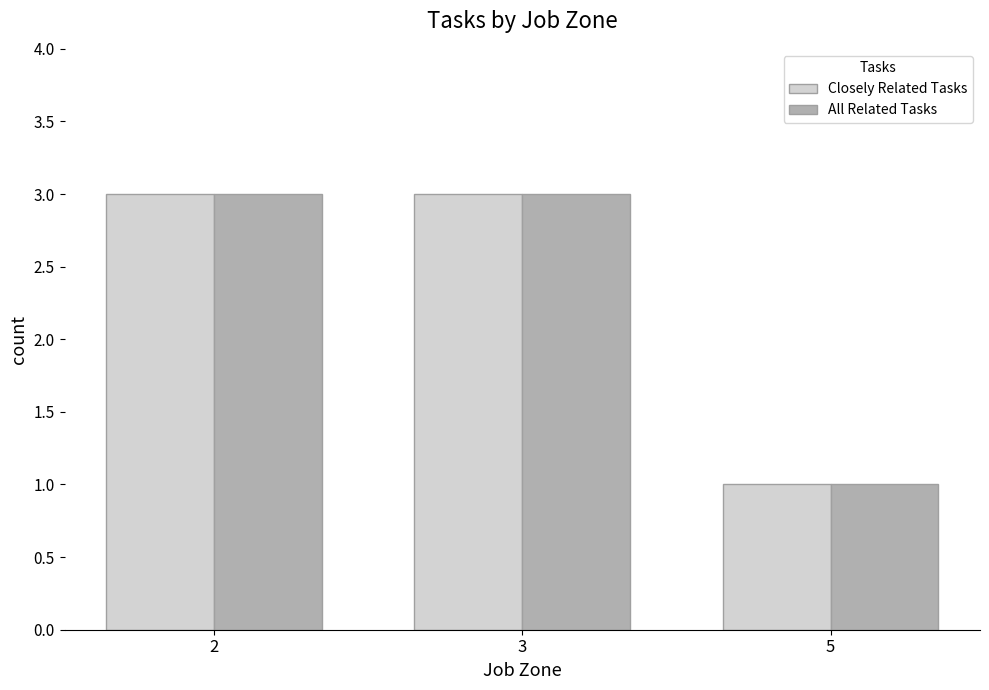

What is the sum of all All Related Tasks values?

7